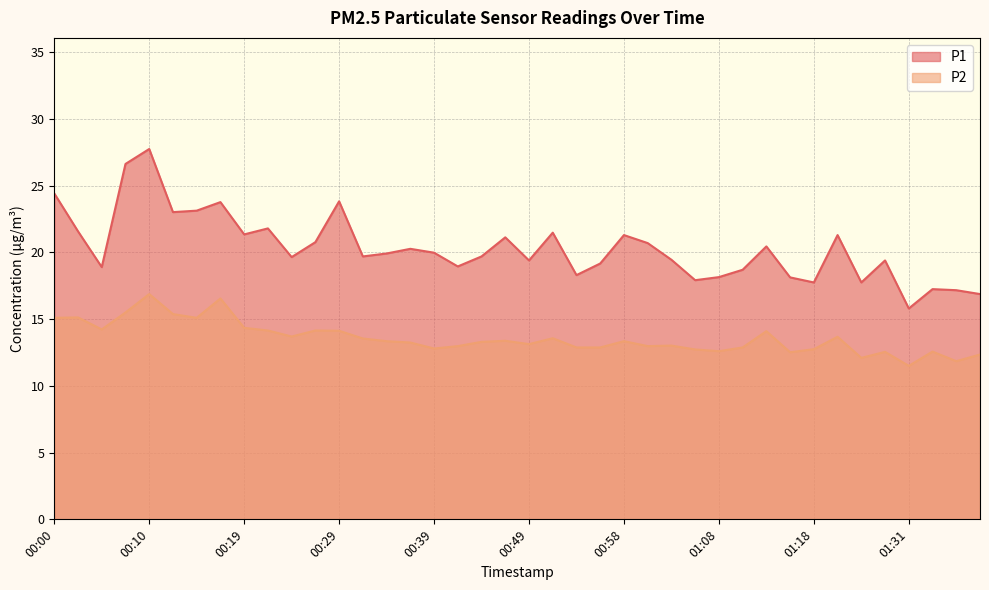

Reading left to right, list all the values displayed in this chart.

P1: 24.4	21.6	18.9	26.6	27.8	23.0	23.1	23.8	21.4	21.8	19.6	20.8	23.8	19.7	19.9	20.3	20.0	18.9	19.7	21.1	19.4	21.5	18.3	19.2	21.3	20.7	19.4	17.9	18.1	18.7	20.4	18.1	17.8	21.3	17.8	19.4	15.8	17.2	17.2	16.9
P2: 15.1	15.1	14.2	15.5	16.9	15.4	15.1	16.6	14.3	14.2	13.7	14.2	14.1	13.6	13.3	13.2	12.8	13.0	13.3	13.4	13.1	13.6	12.9	12.9	13.3	13.0	13.0	12.7	12.6	12.9	14.1	12.5	12.8	13.7	12.1	12.6	11.5	12.6	11.8	12.3